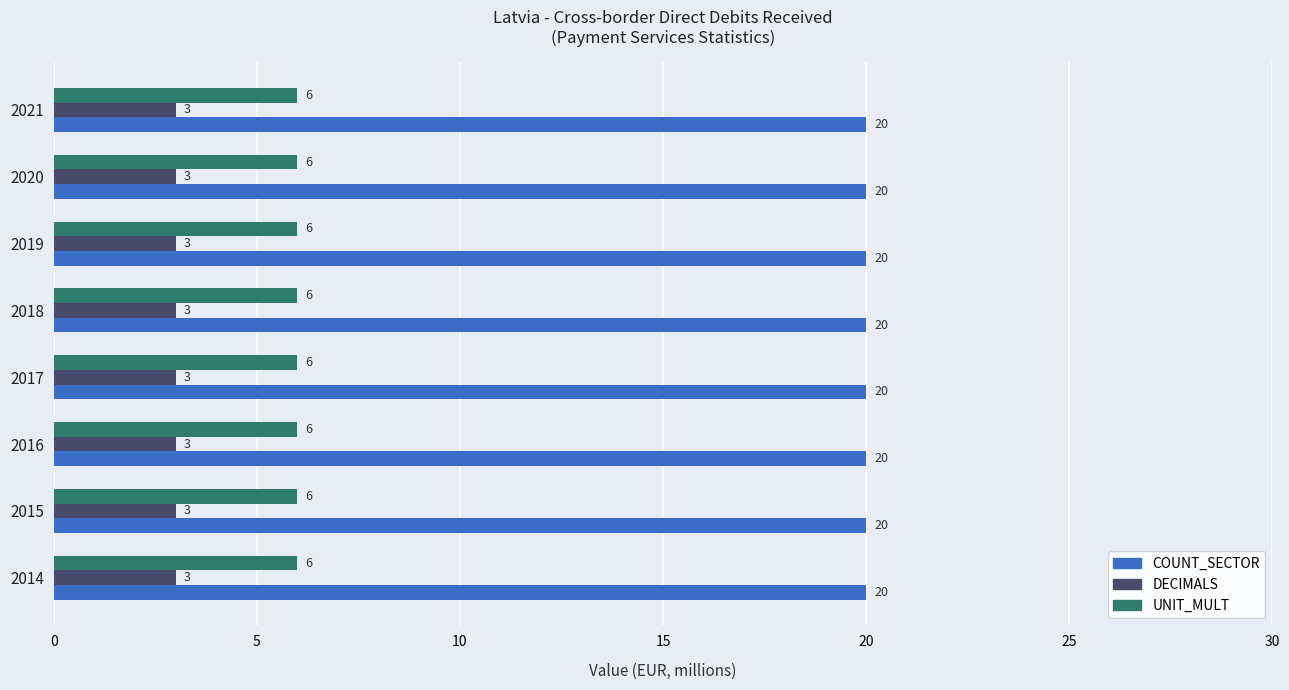

At 2018, list the series in order from smallest to largest.

DECIMALS, UNIT_MULT, COUNT_SECTOR